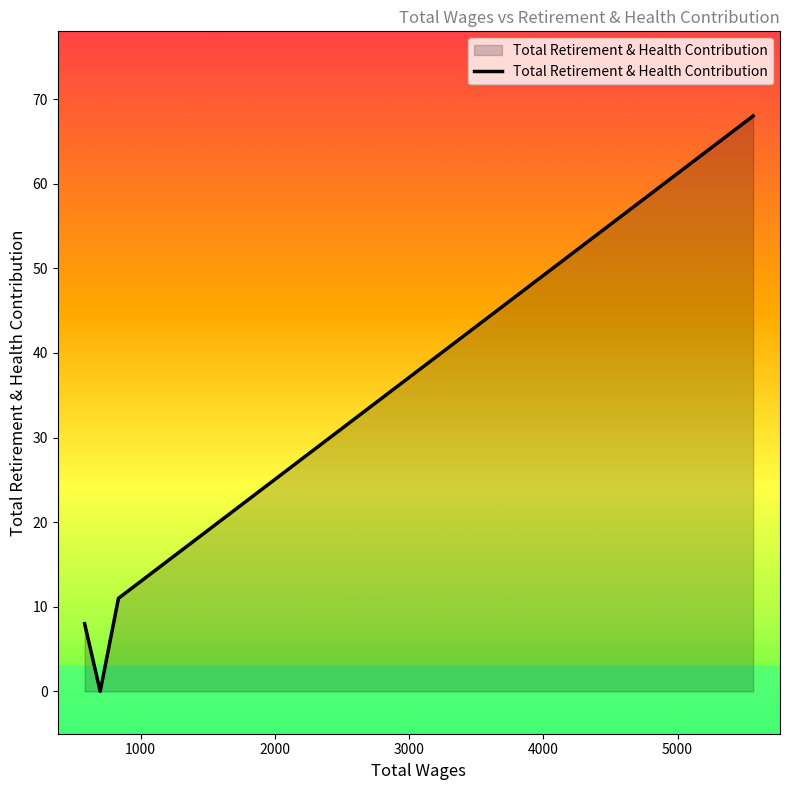

True or false: there are more than 1 points higher than both neighbors.

False